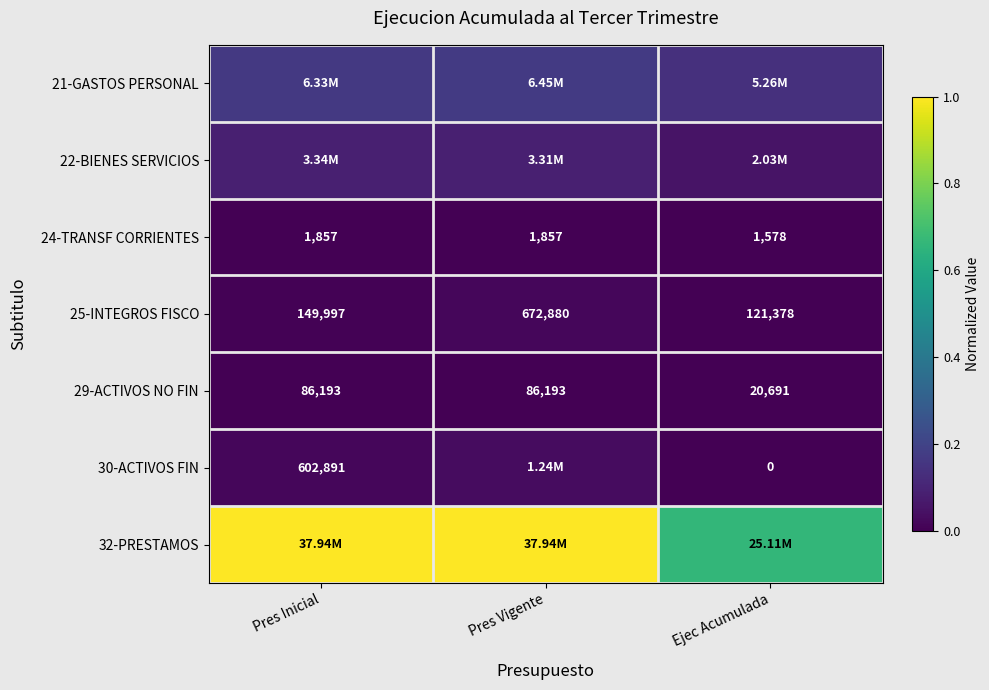

Is the value of 25-INTEGROS FISCO at Pres Vigente greater than the value of 24-TRANSF CORRIENTES at Ejec Acumulada?

Yes